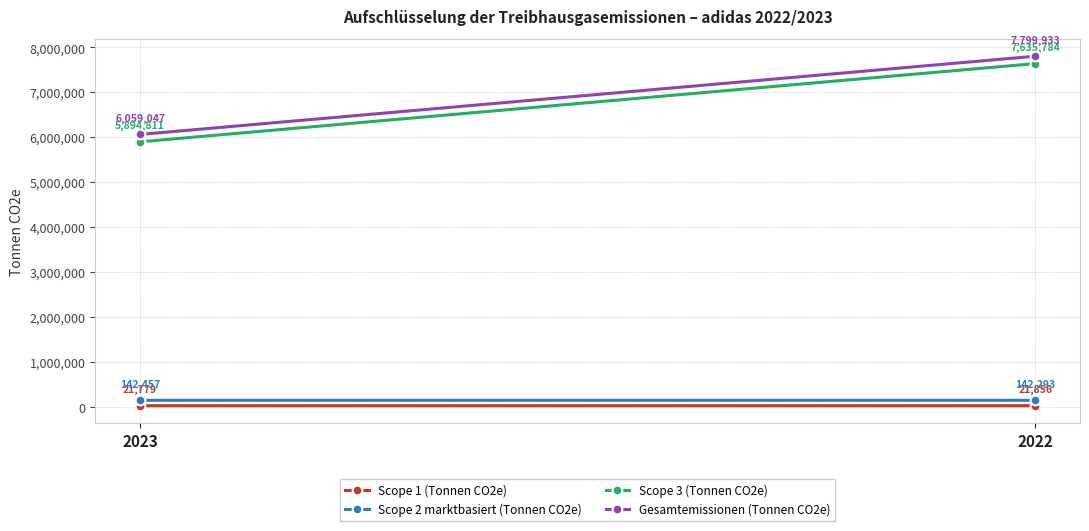

The Scope 3 (Tonnen CO2e) series shows 5894811 at 2023. True or false?

True